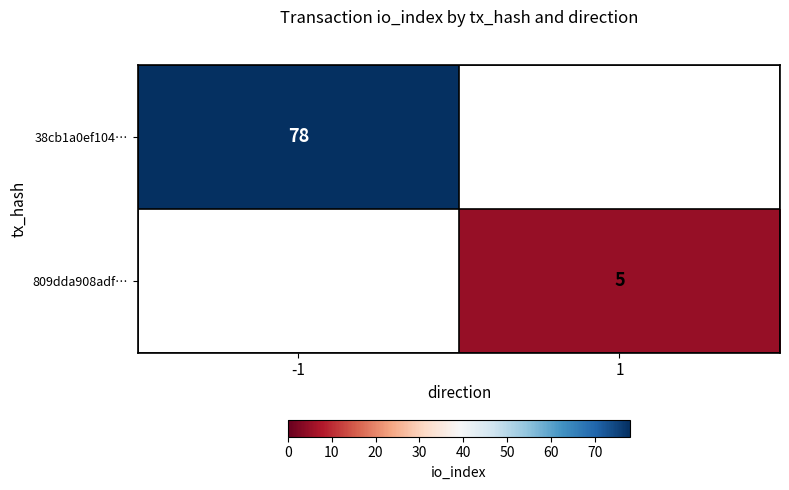

The 809dda908adf… series shows 2 at 1. True or false?

False